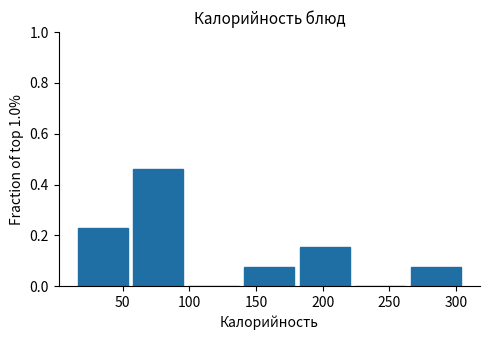

Reading left to right, transcribe this chart: for each bar, give the range it covers on the x-axis and its height. Neither the bar edges nor the heights are printed on the chart, so give them approximately, as read against the axes.

15 to 55: 0.24
55 to 100: 0.46
100 to 140: 0
140 to 180: 0.08
180 to 220: 0.16
220 to 265: 0
265 to 305: 0.08